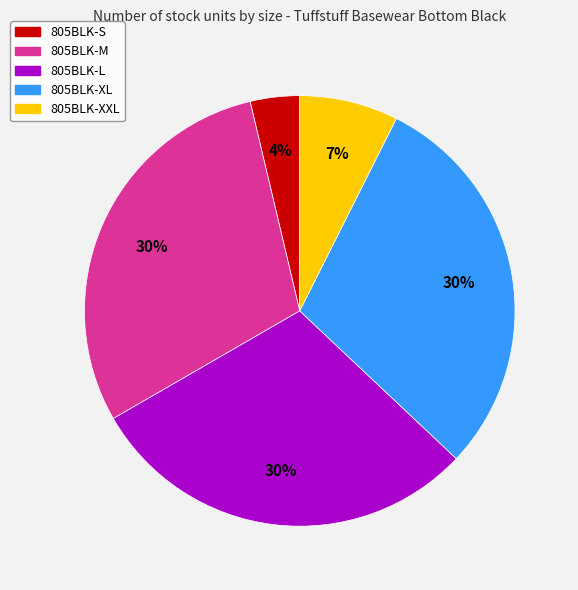

Is it true that 805BLK-S is 4% of the pie?

True